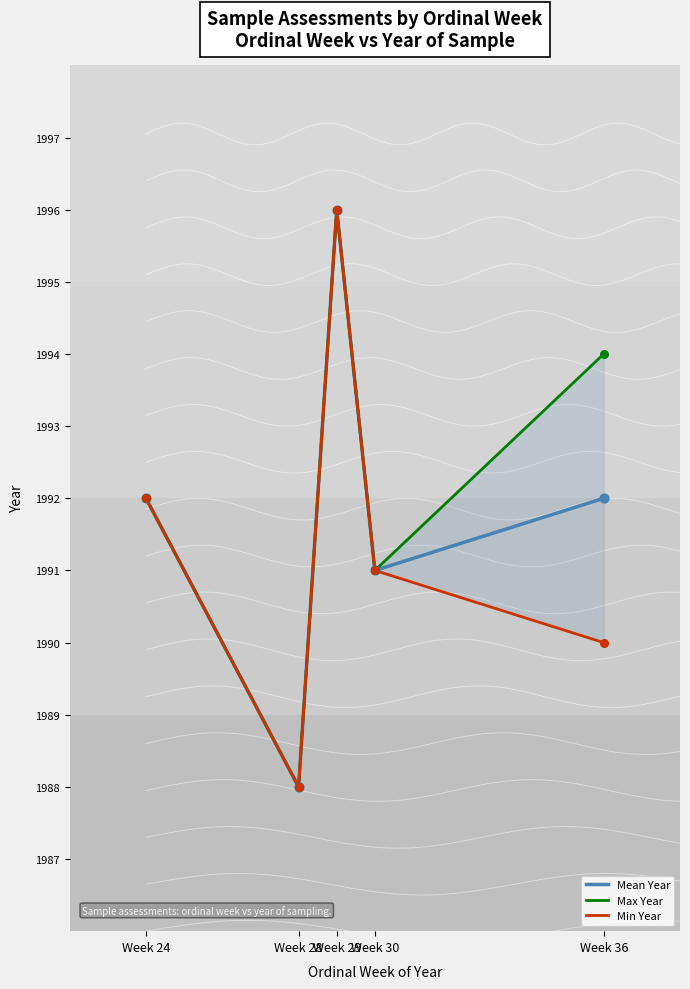

Is the value of Mean Year at Week 30 greater than the value of Max Year at Week 29?

No